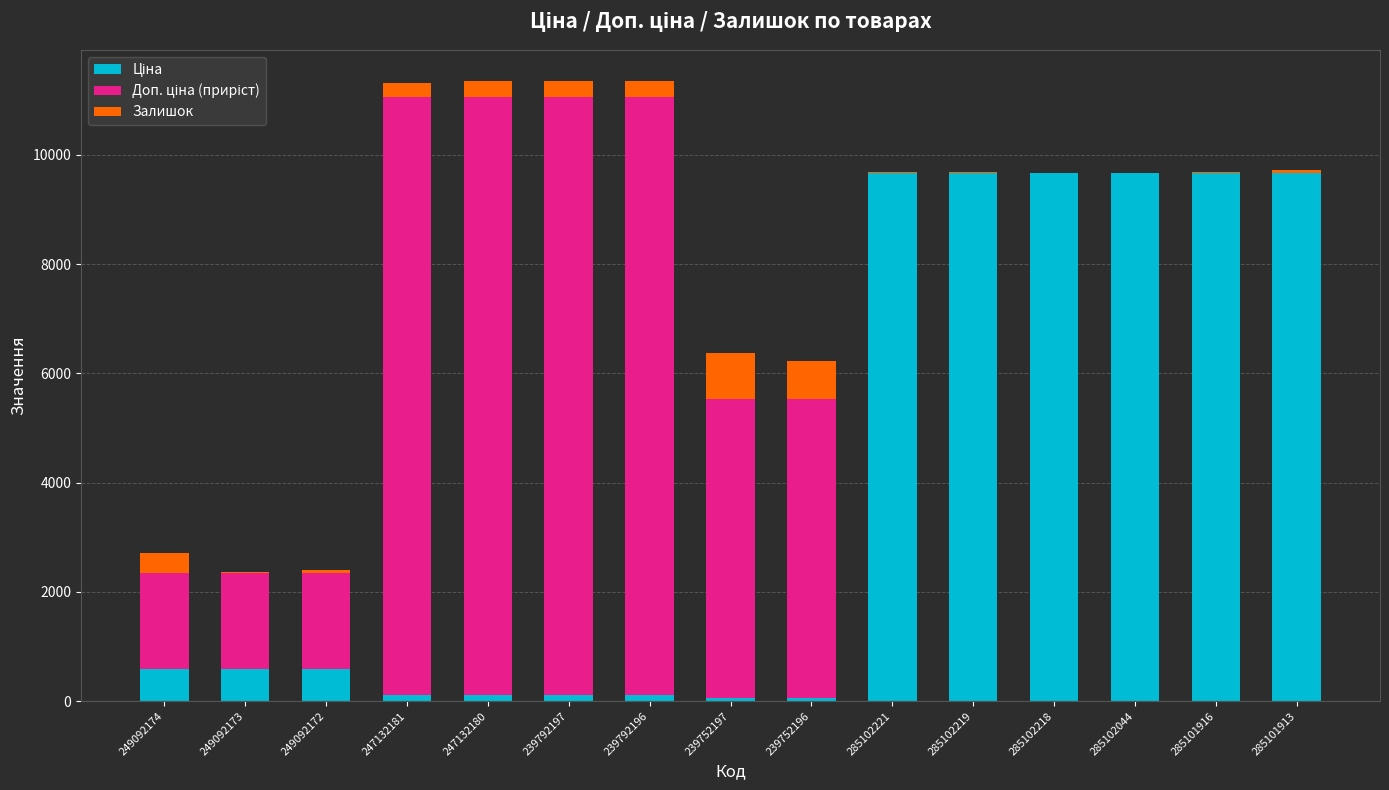

What is the value of the Ціна bar at the 5th from the left?

110.5